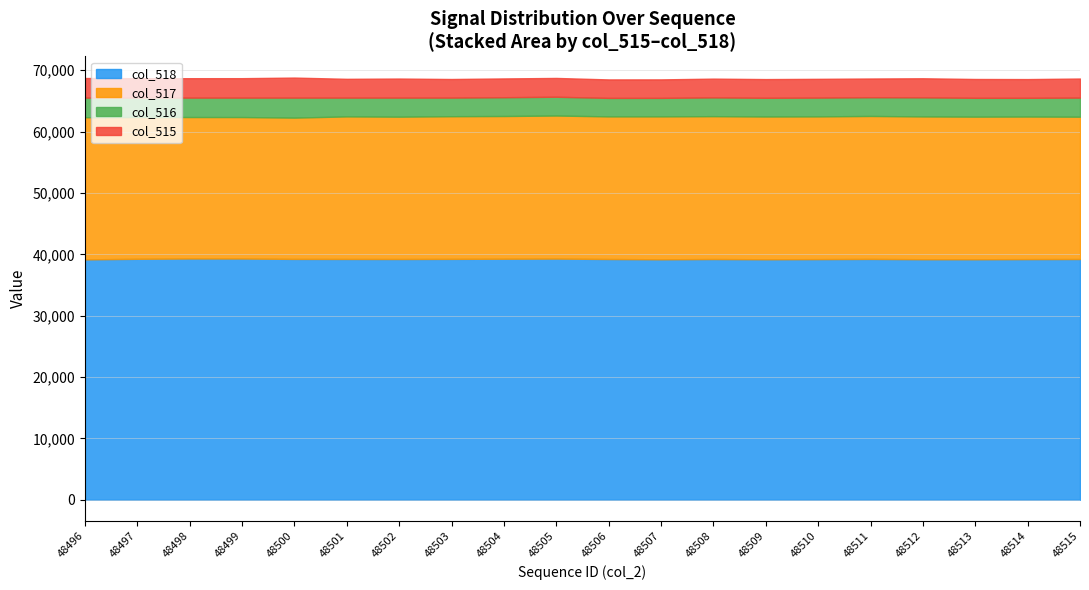

Count the number of categories in the chart.

20